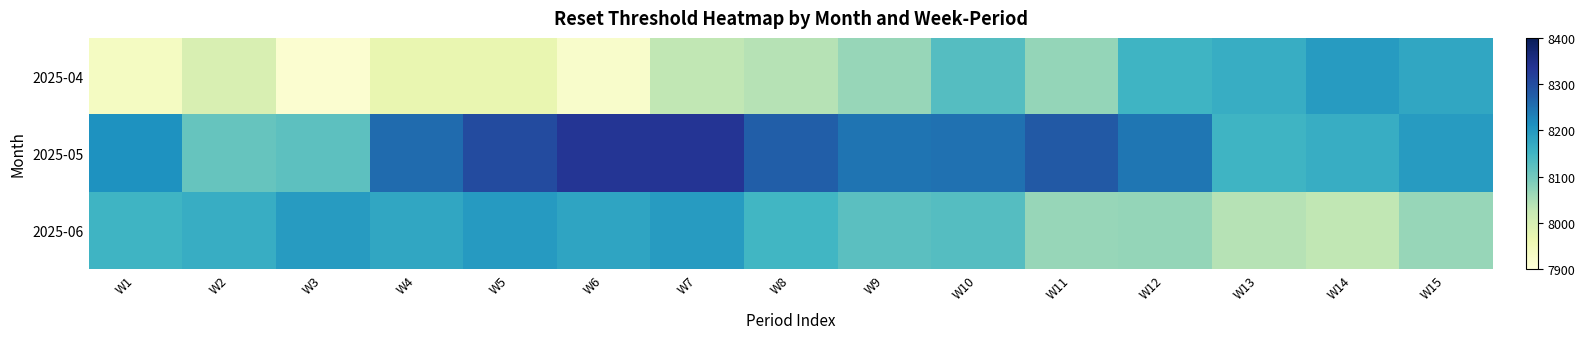

List the series in order of their peak value, lowest first.

2025-04, 2025-06, 2025-05